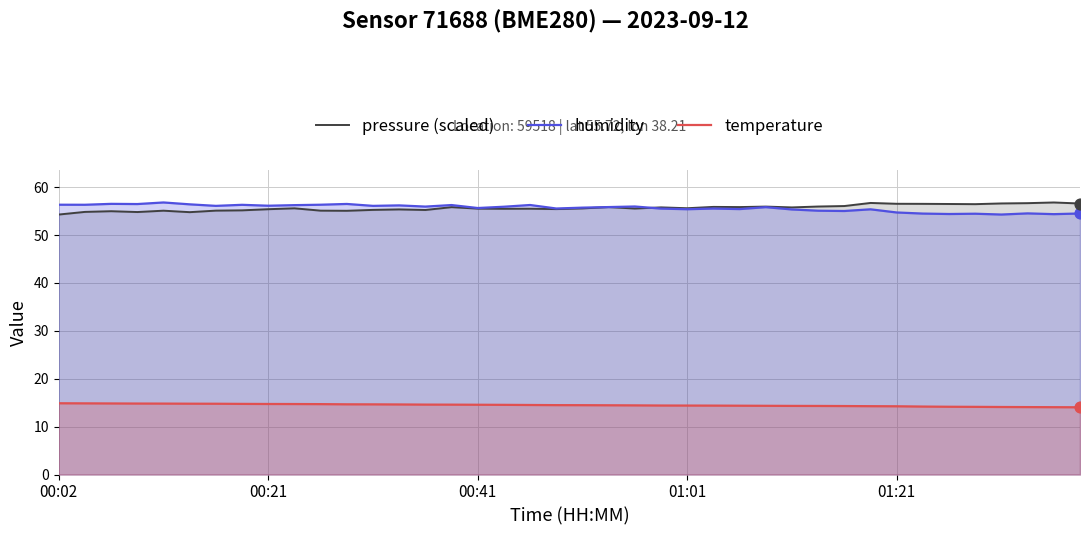

What is the total value across all series at 13?

126.2